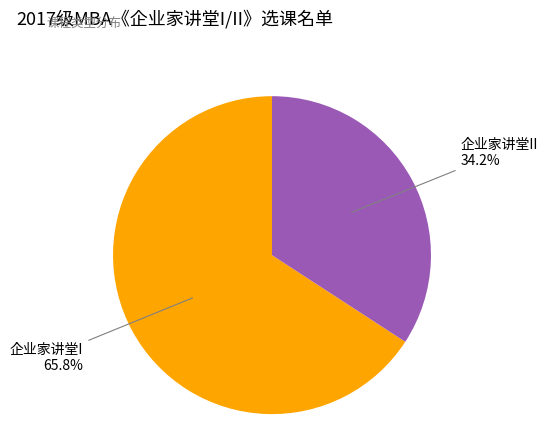

Which slice is the largest?

企业家讲堂I